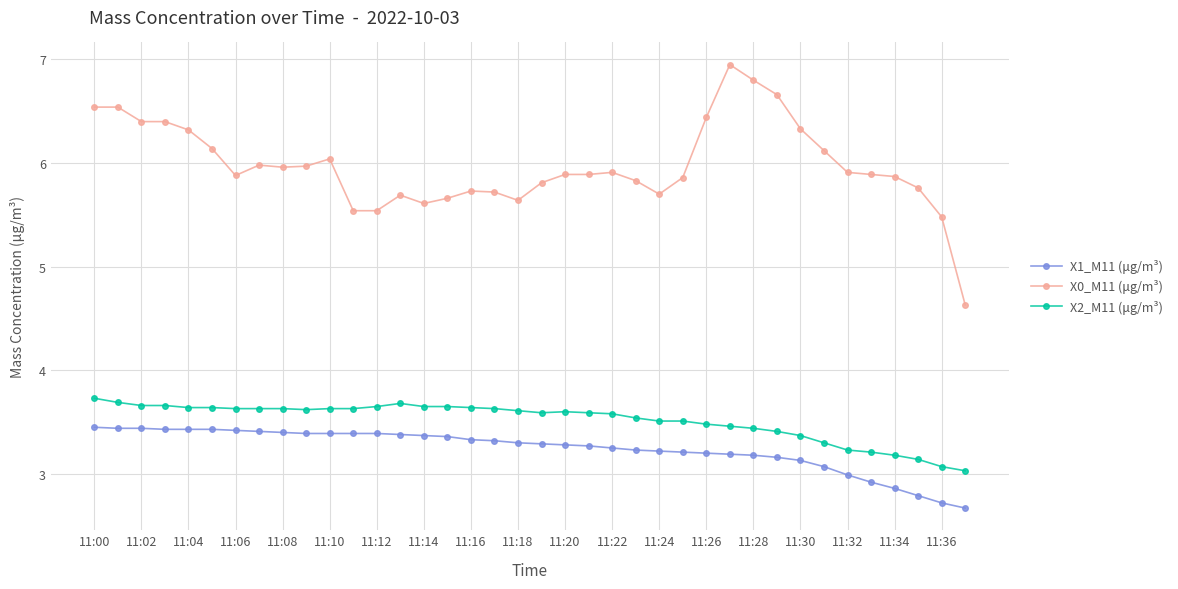

Which series has the largest range (max minus min)?

X0_M11 (μg/m³)